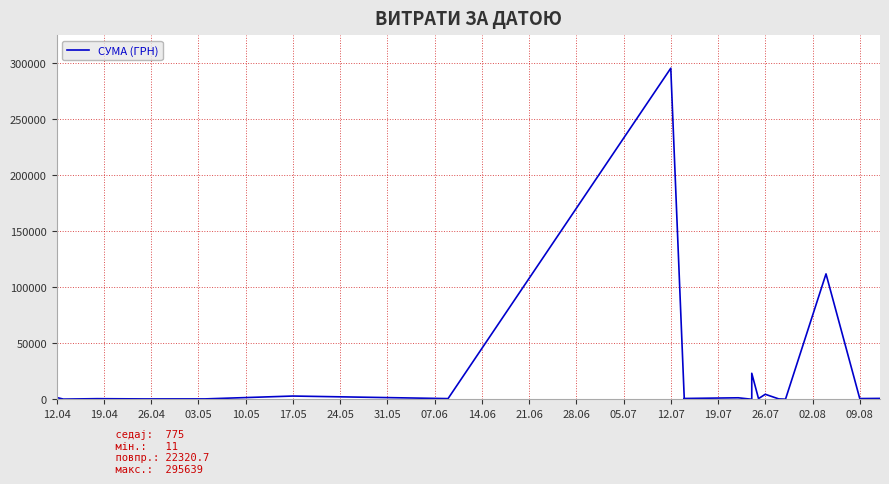

Between 26.07 and 09.08, which is larger?

09.08